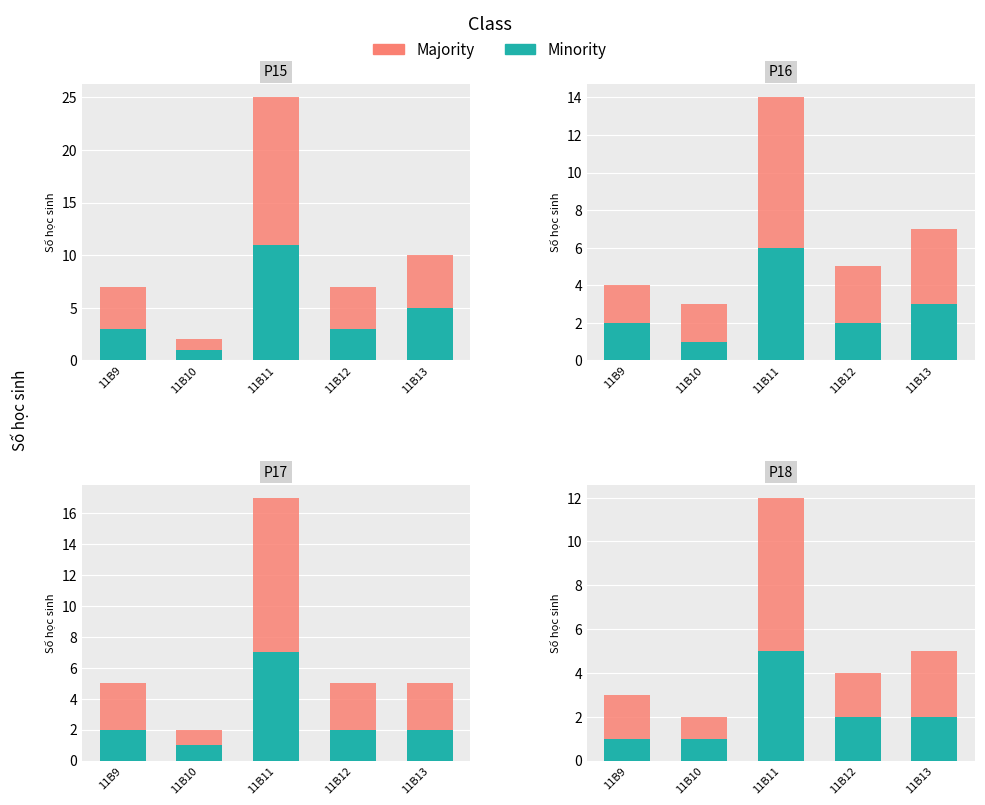

Reading right to left, extract all data points from this chart.

Minority: 2	2	5	1	1
Majority: 3	2	7	1	2